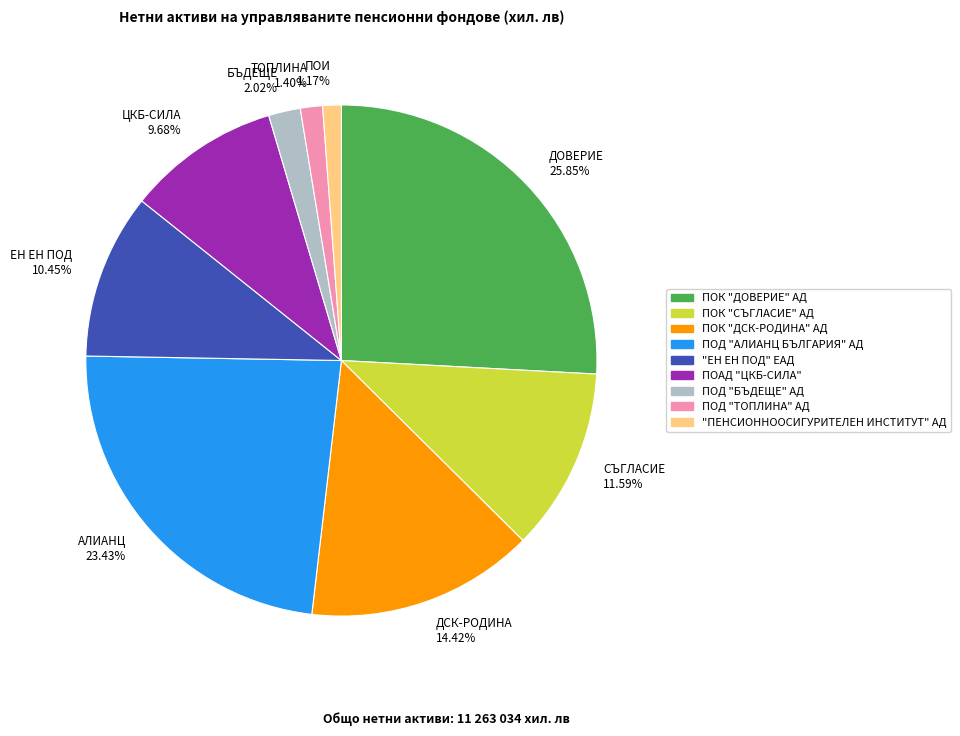

To the nearest percent, what percentage of the pie is "ПЕНСИОННООСИГУРИТЕЛЕН ИНСТИТУТ" АД?

1%